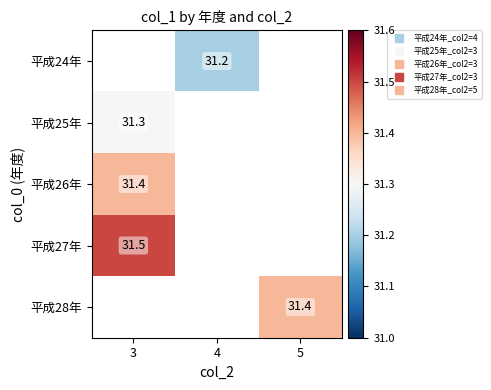

Is the value of 平成24年 at 3 greater than the value of 平成28年 at 5?

No